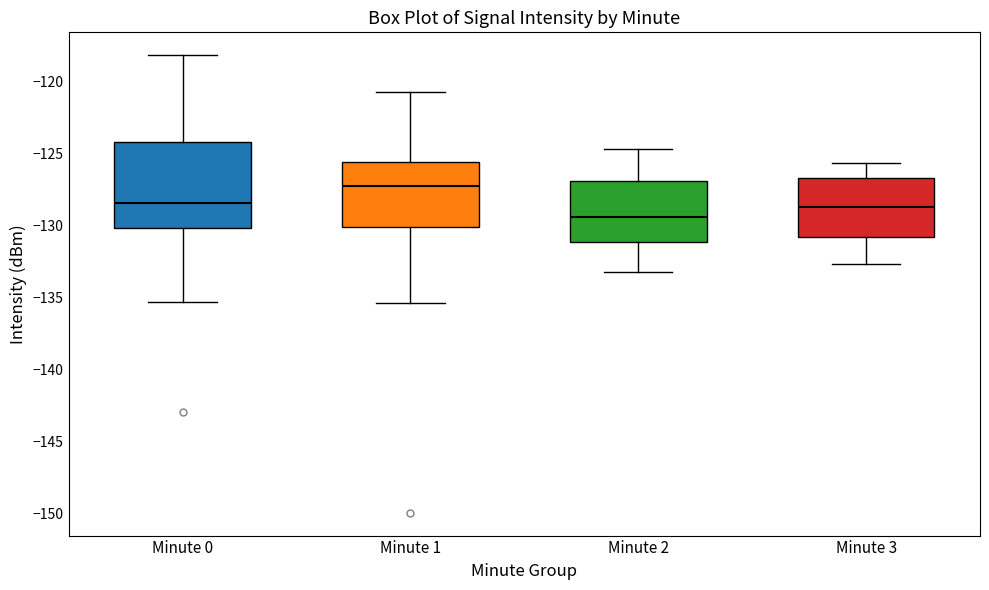

Reading left to right, transcribe this box plot: for each box, give where its median line is, the range the box spans, and where its two whiskers end, as read against the y-axis. The values are not printed on the chart, so give them approximately, as read against the axis.

Minute 0: median -128.5, box -130.0 to -124.0, whiskers -135.5 to -118.0
Minute 1: median -127.0, box -130.0 to -125.5, whiskers -135.5 to -121.0
Minute 2: median -129.5, box -131.0 to -127.0, whiskers -133.0 to -124.5
Minute 3: median -128.5, box -131.0 to -126.5, whiskers -132.5 to -125.5